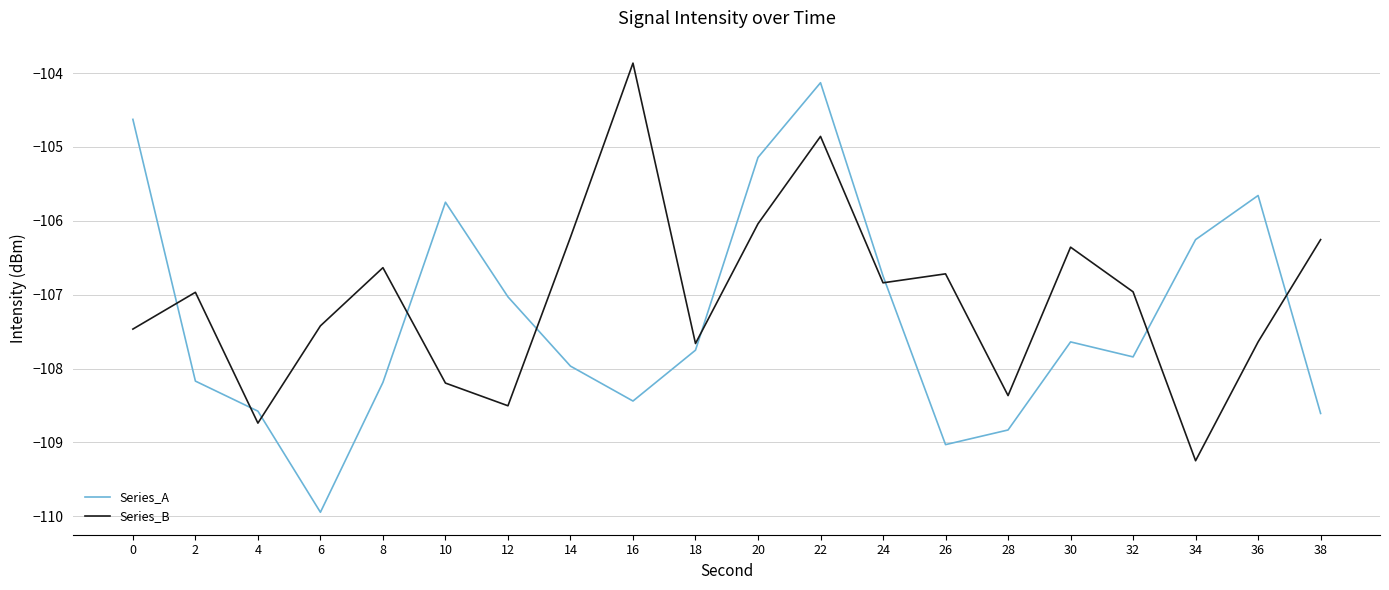

True or false: Series_B and Series_A cross at least once.

True